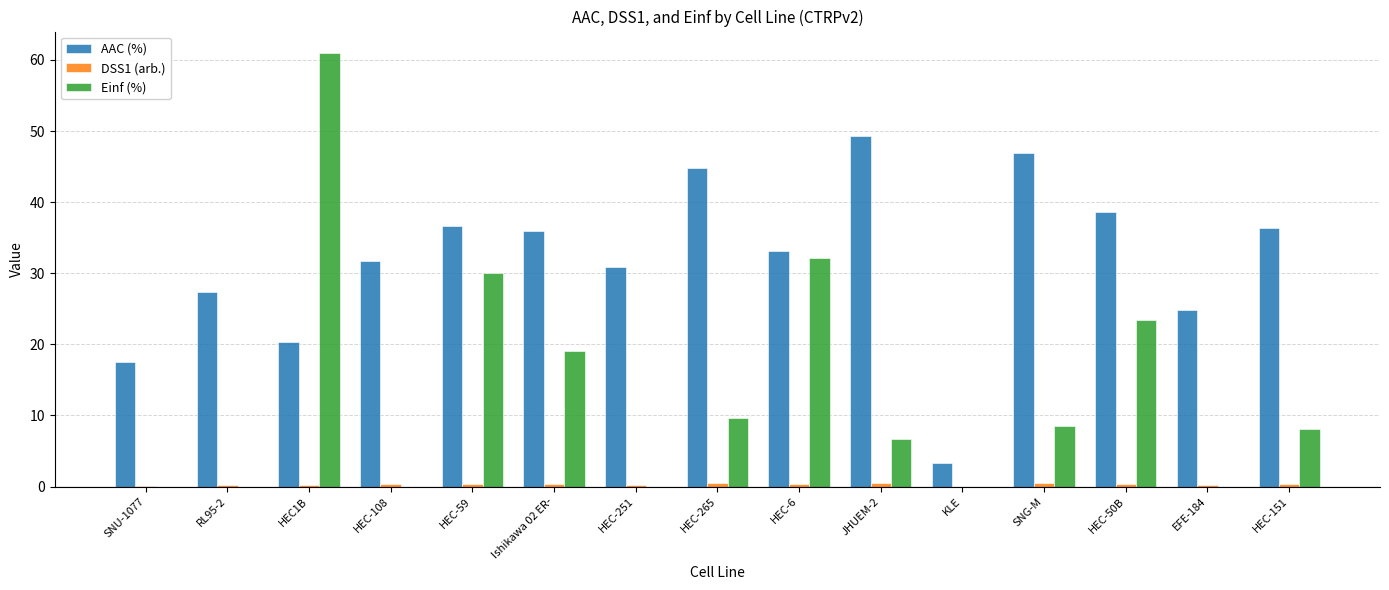

Where does the AAC (%) series first go above 33?

HEC-59